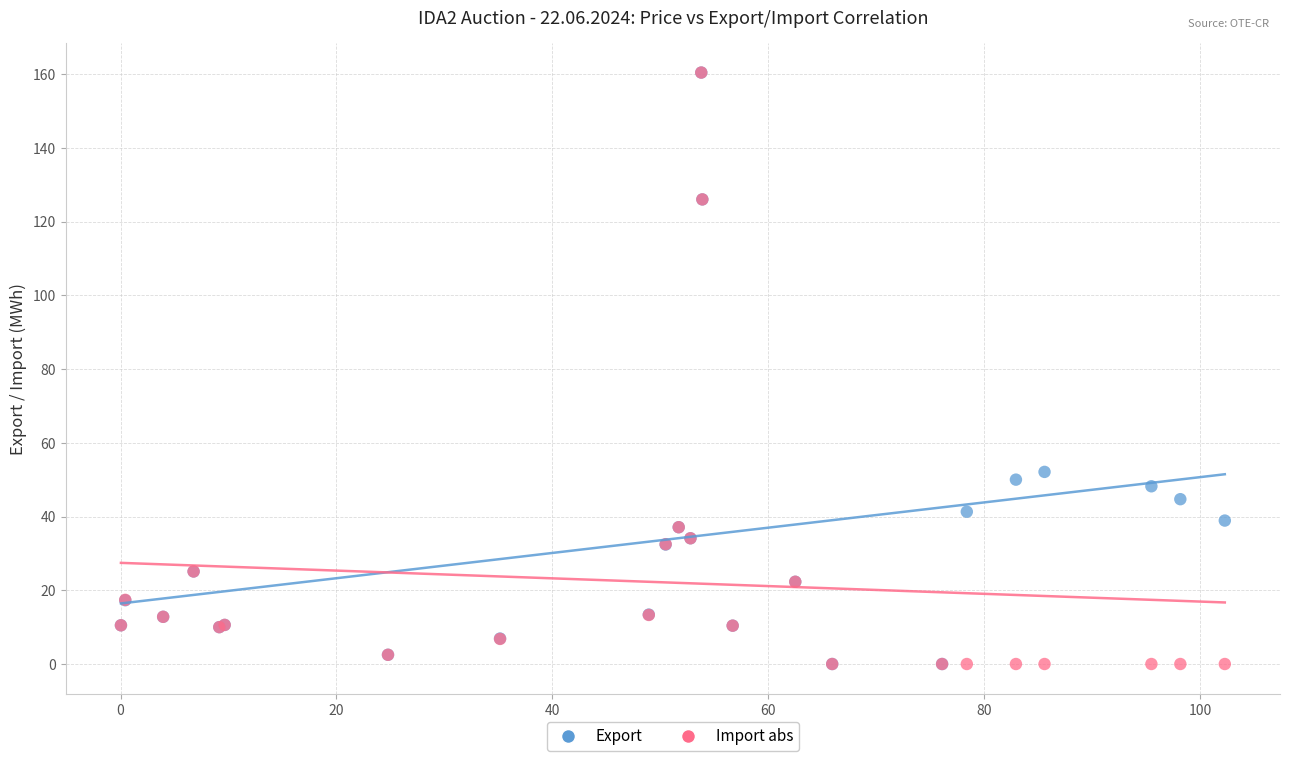

Across all series, what Y value is closest to 80?

52.1